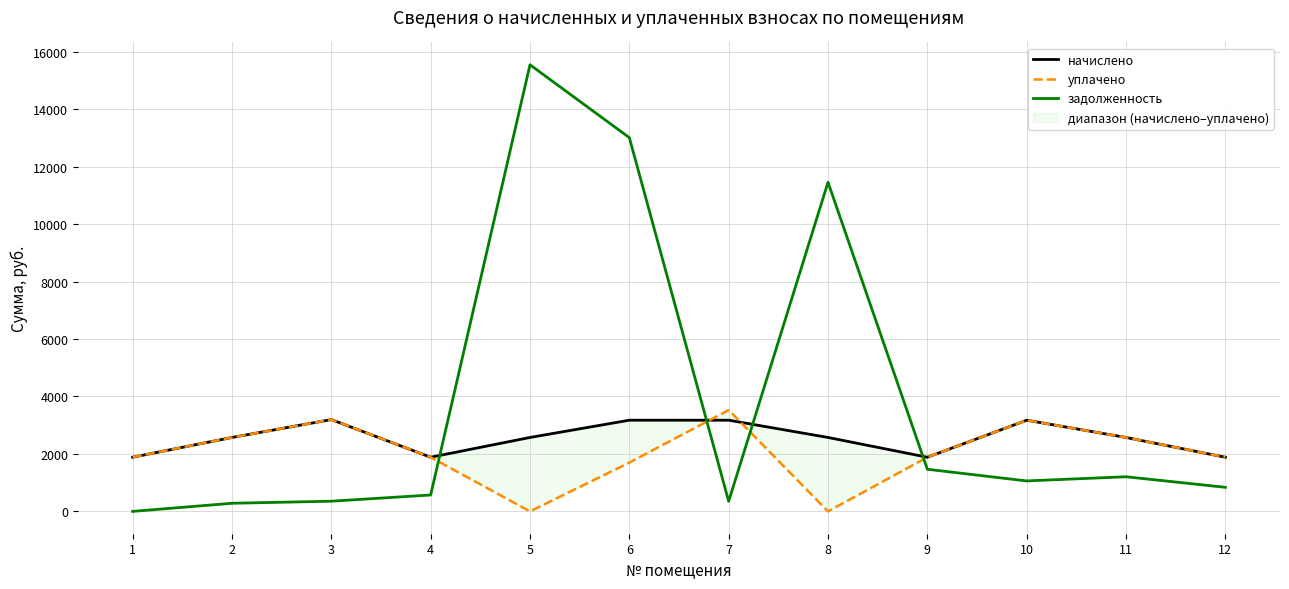

At how many categories does at least one series exceed 6163?

3